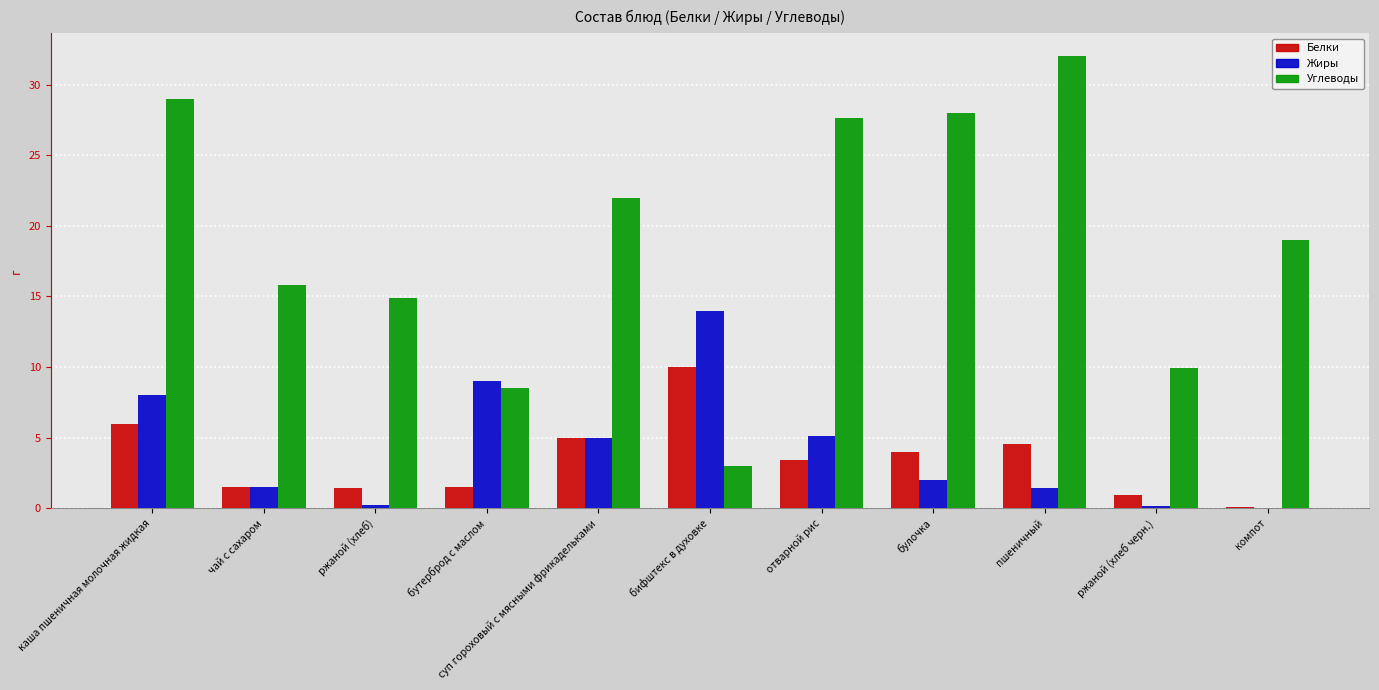

True or false: Углеводы has a value of 43.3 at булочка.

False